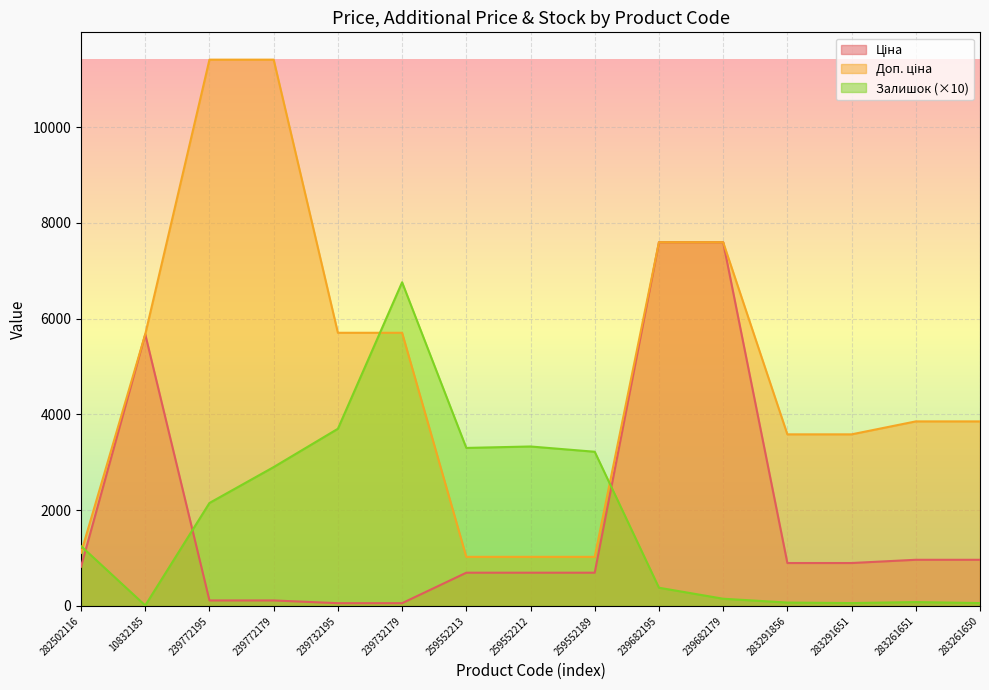

At 239772195, list the series in order from largest to smallest.

Доп. ціна, Залишок, Ціна